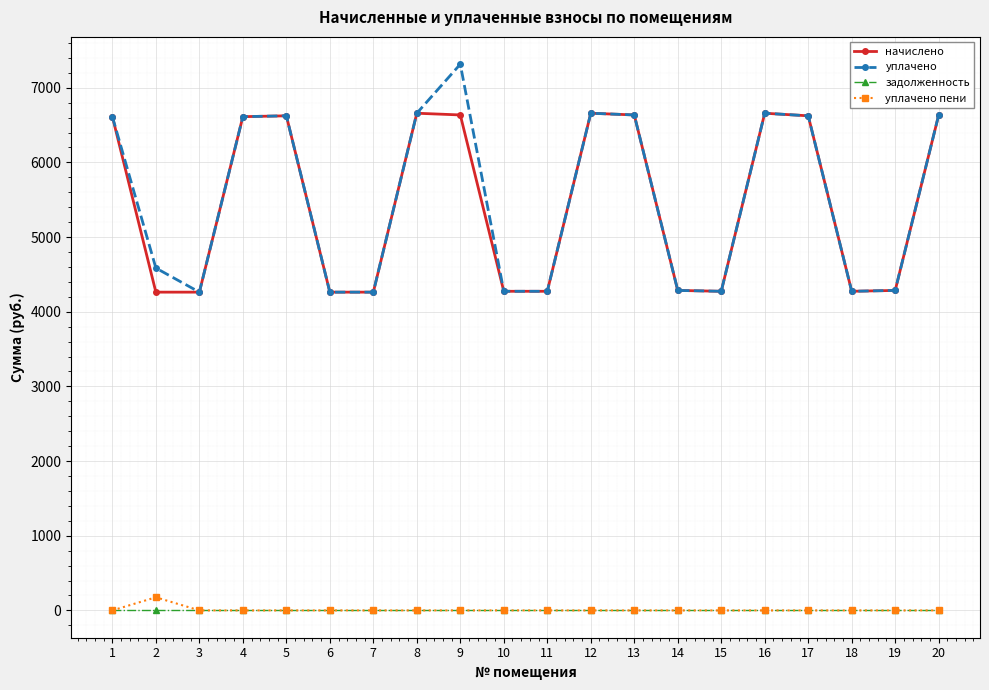

True or false: уплачено has more than 1 interior local peaks.

True